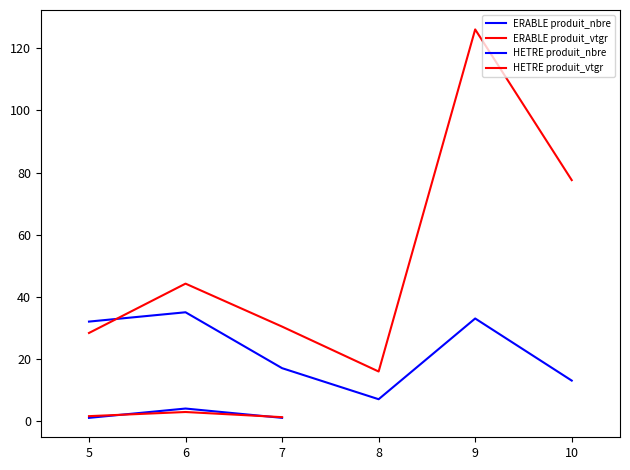

What is the highest value of the produit_vtgr series?

126.1